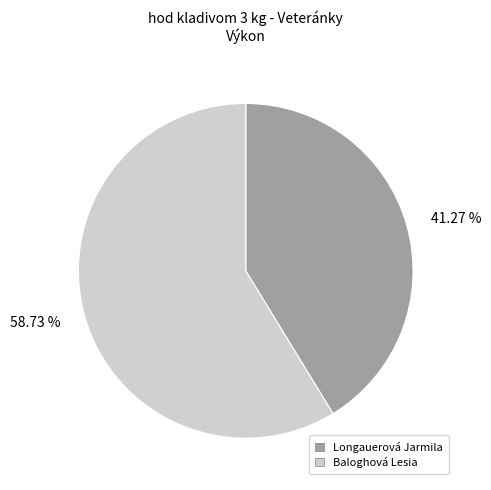

Which category accounts for the majority?

Baloghová Lesia